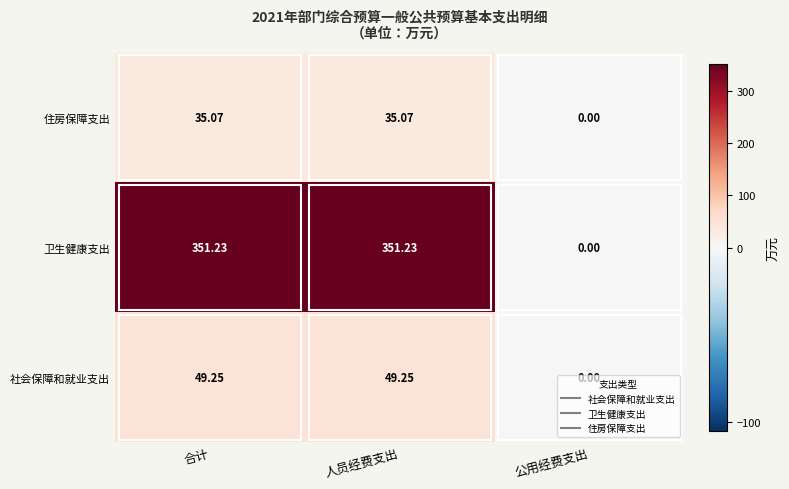

Which label corresponds to the smallest value in the chart?

公用经费支出